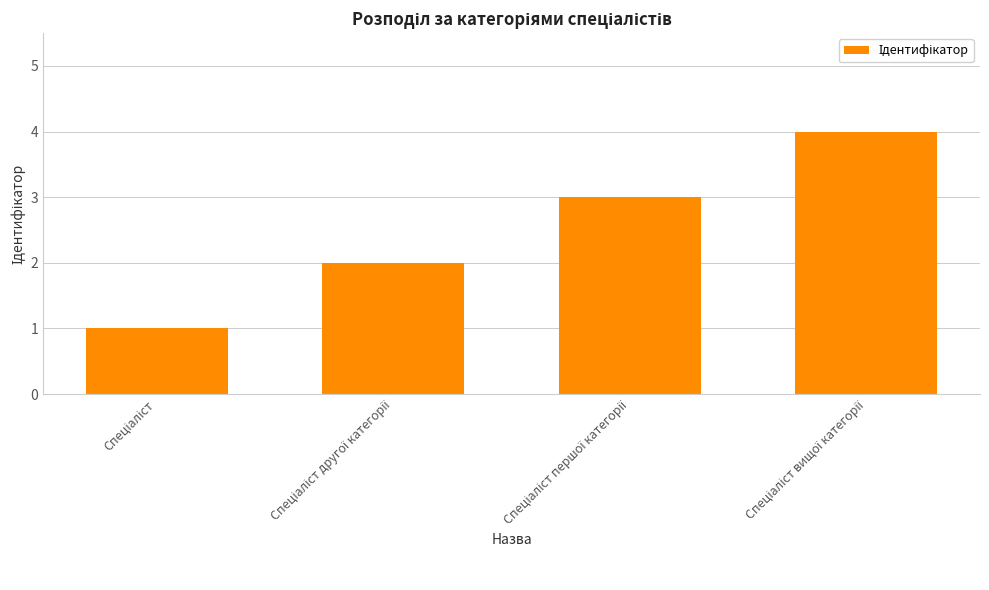

What is the difference between the maximum and minimum values?

3